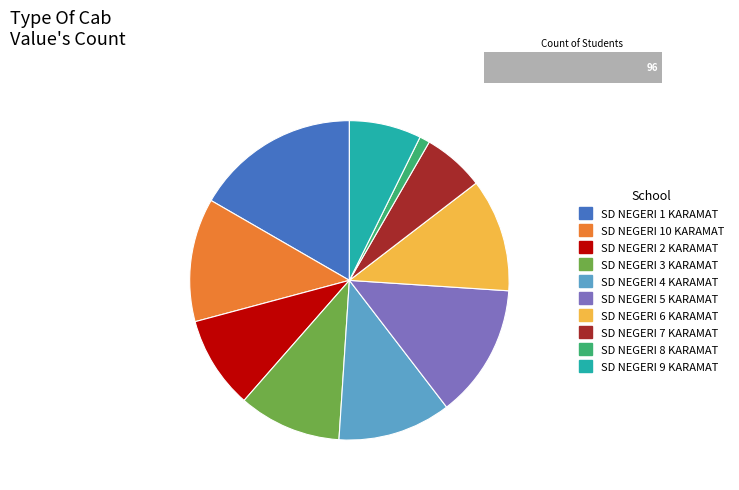

What is the ratio of the value at SD NEGERI 8 KARAMAT to the value at SD NEGERI 4 KARAMAT?

0.1